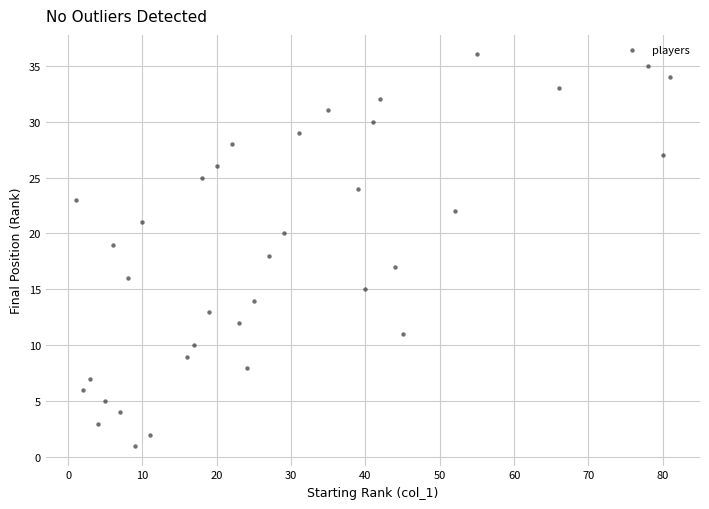

What is the range of X values (max minus min)?

80